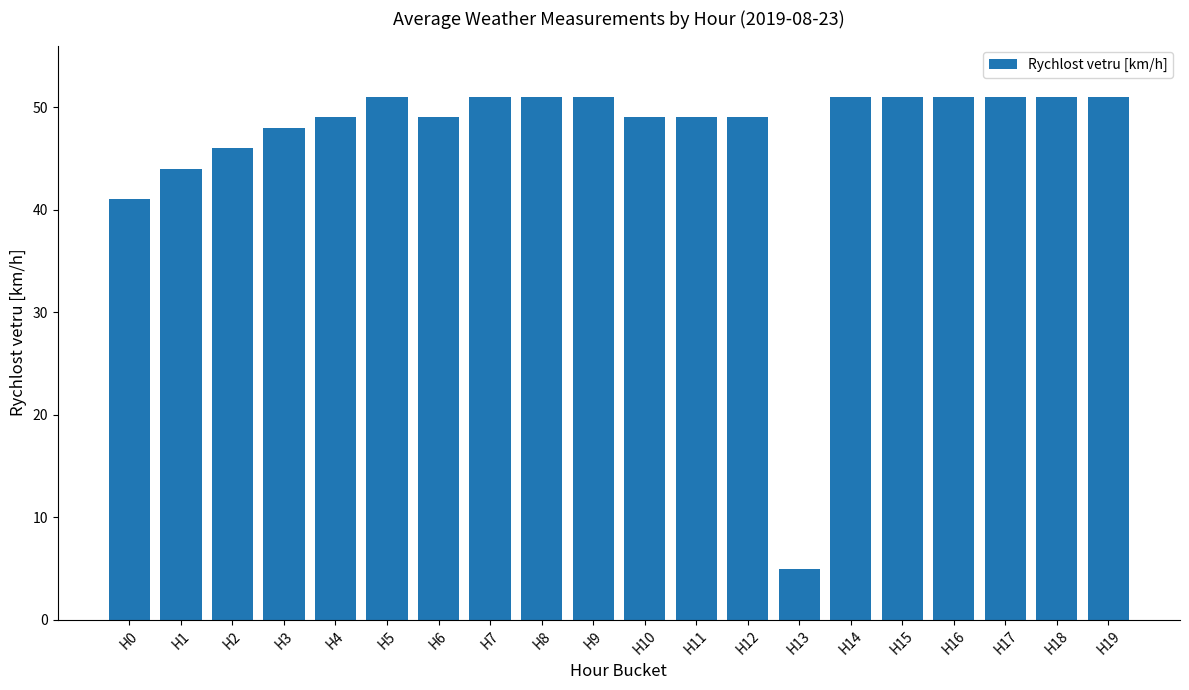

What is the value of the 4th bar from the left?

48